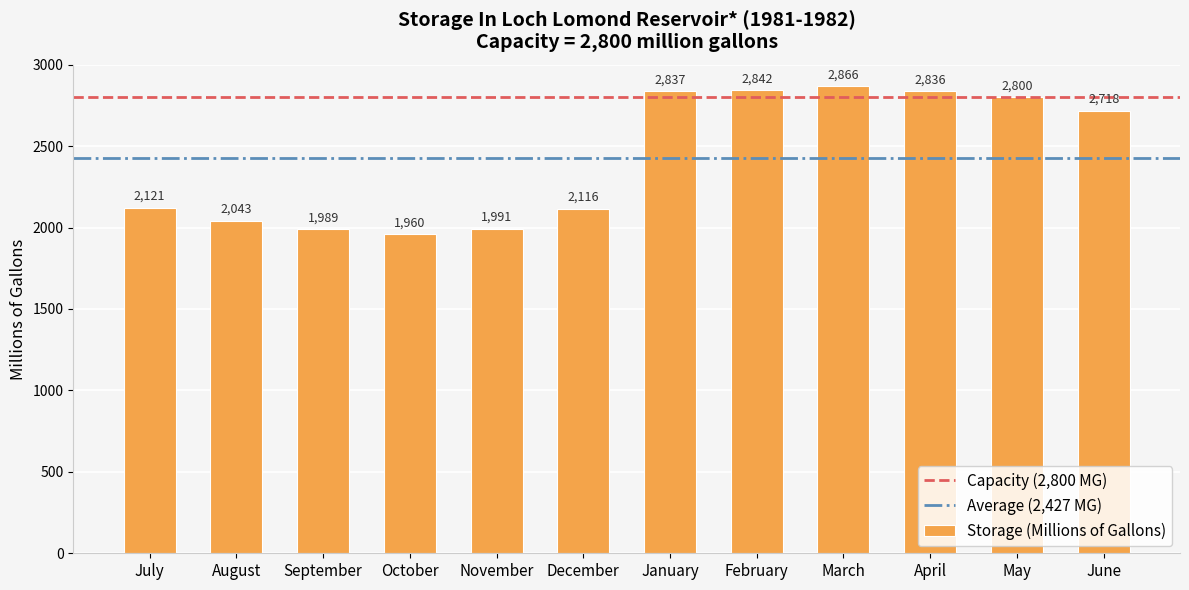

Reading right to left, list all the values displayed in this chart.

June=2718	May=2800	April=2836	March=2866	February=2842	January=2837	December=2116	November=1991	October=1960	September=1989	August=2043	July=2121